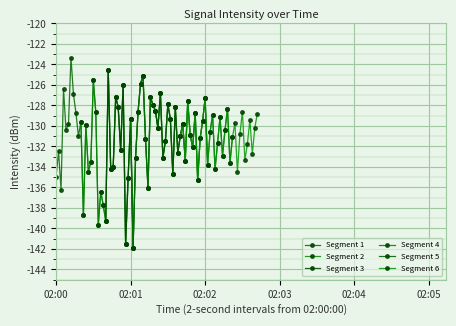

True or false: Segment 1 and Segment 3 intersect in this chart.

True